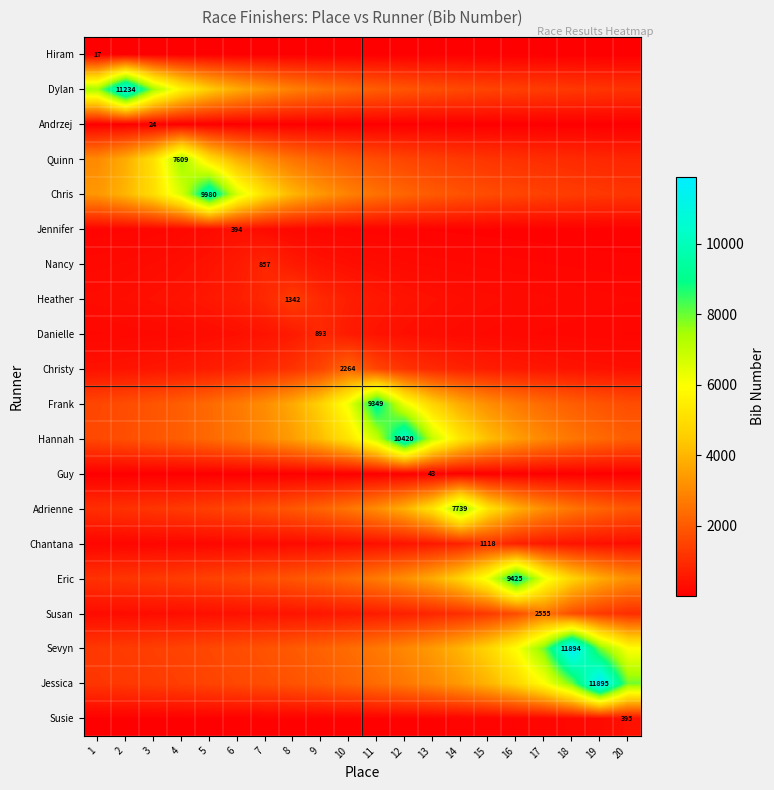

At which category does the chart reach its minimum across all series?

20